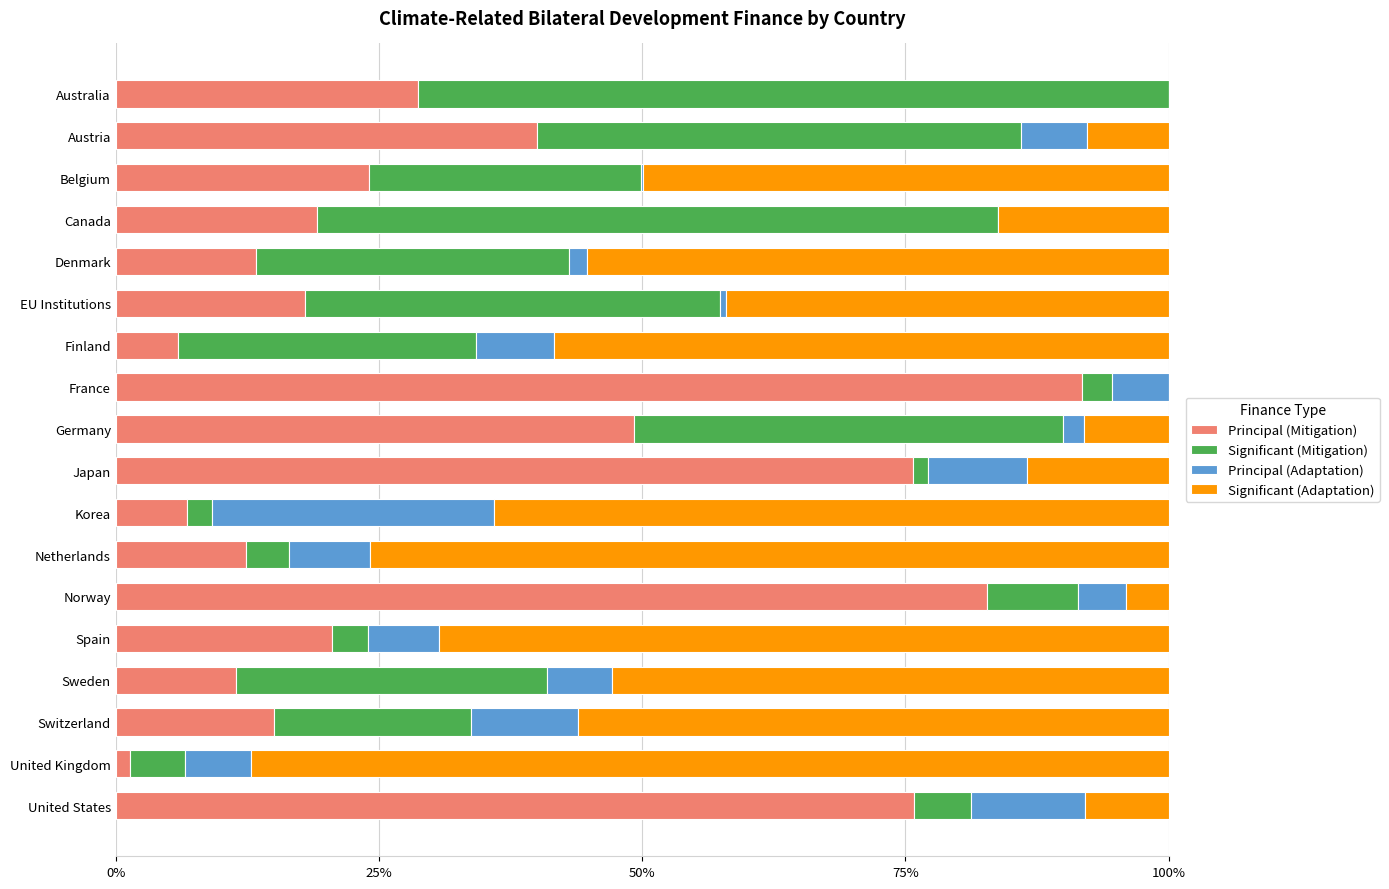

What are all the series names shown in the legend?

Principal (Mitigation), Significant (Mitigation), Principal (Adaptation), Significant (Adaptation)